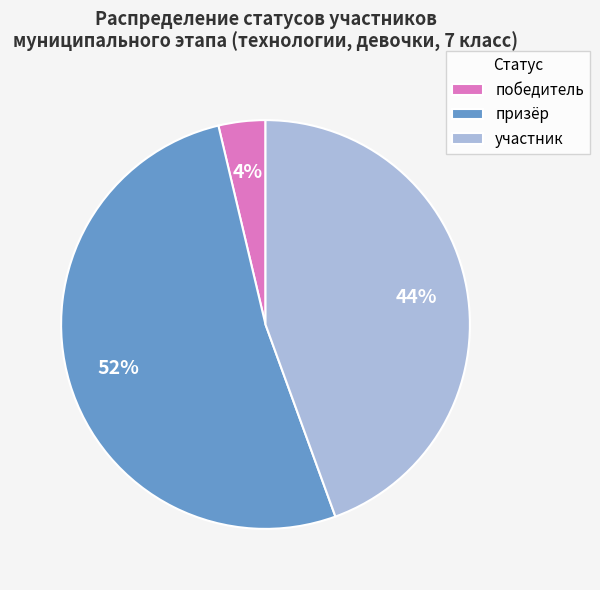

To the nearest percent, what is the average slice percentage?

33%